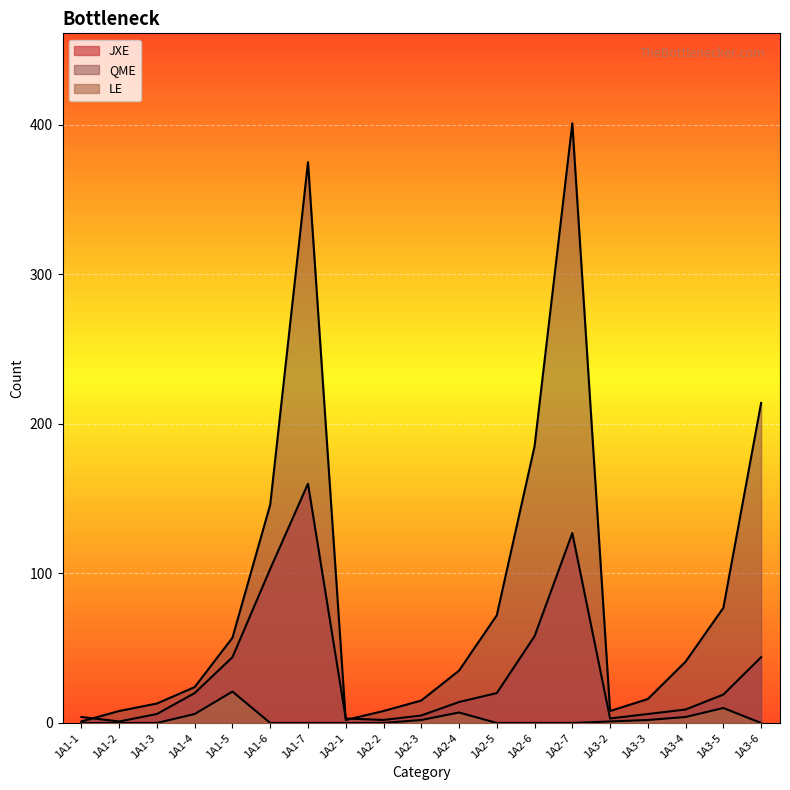

True or false: LE has a value of 0 at 1A3-6.

True